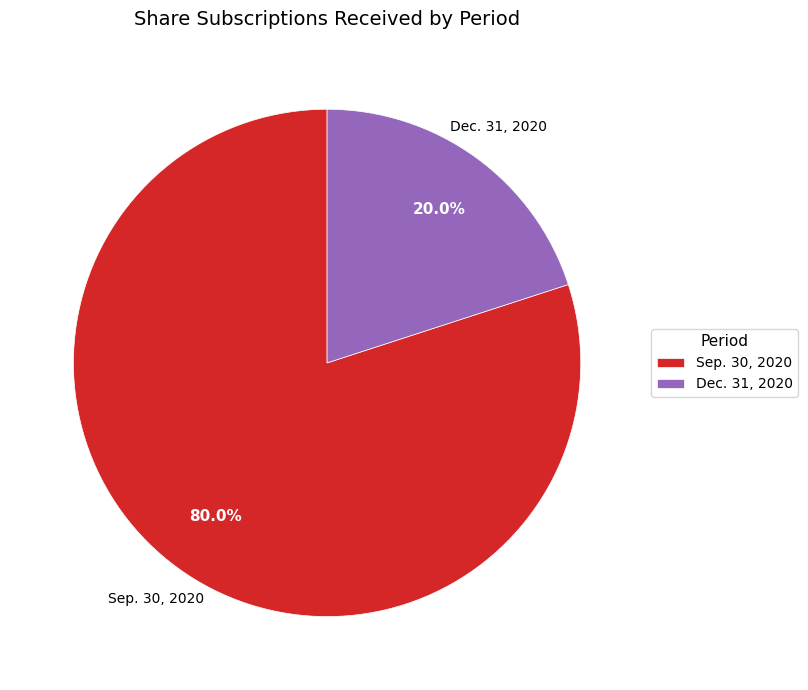

Which slice represents more than half of the pie?

Sep. 30, 2020